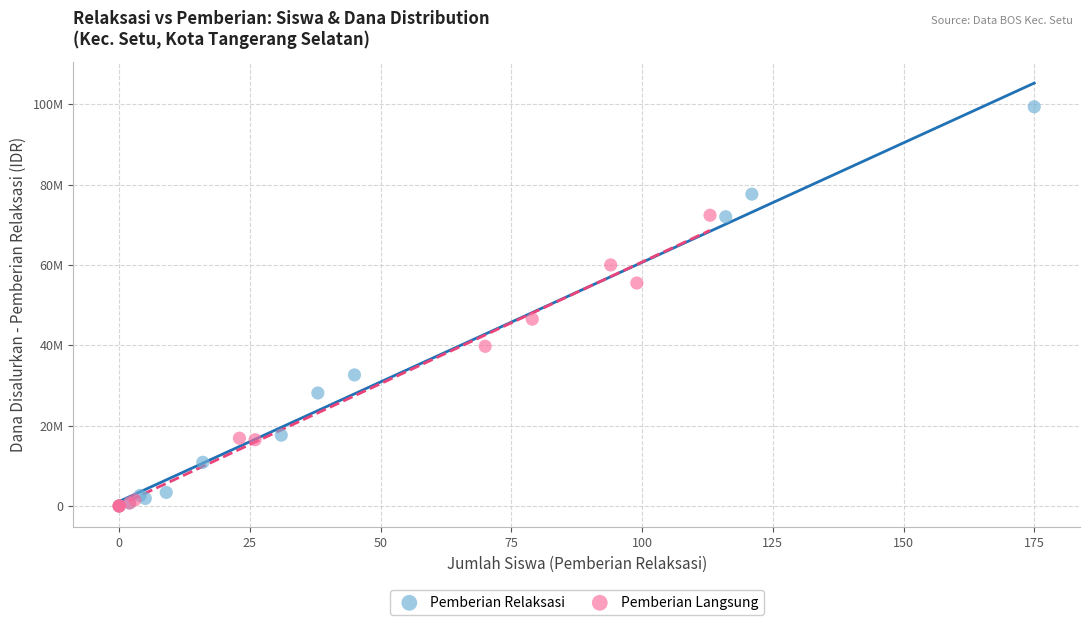

What are all the series names shown in the legend?

Pemberian Relaksasi, Pemberian Langsung